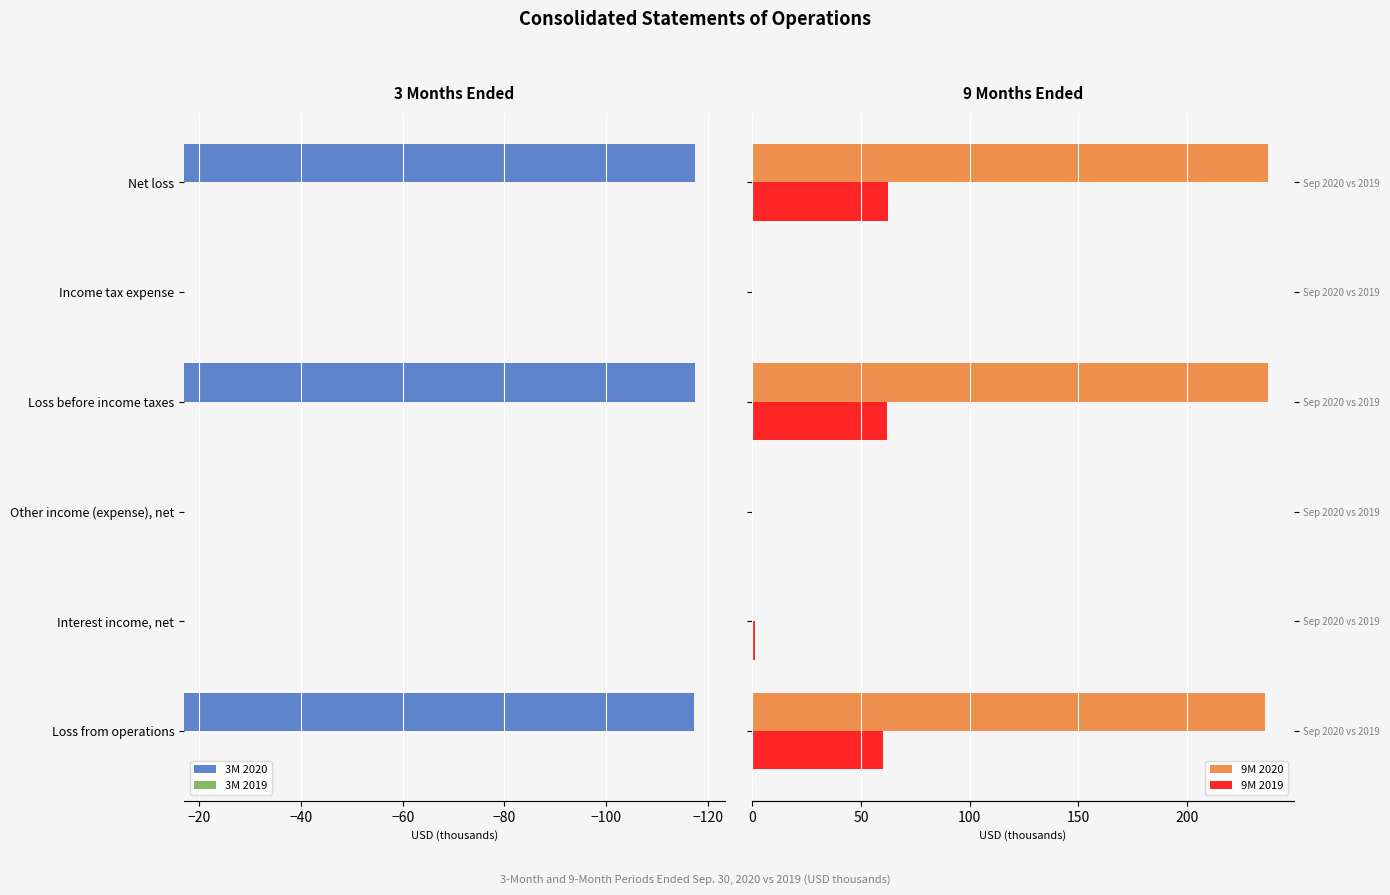

Which series has the largest total across all categories?

9M 2020